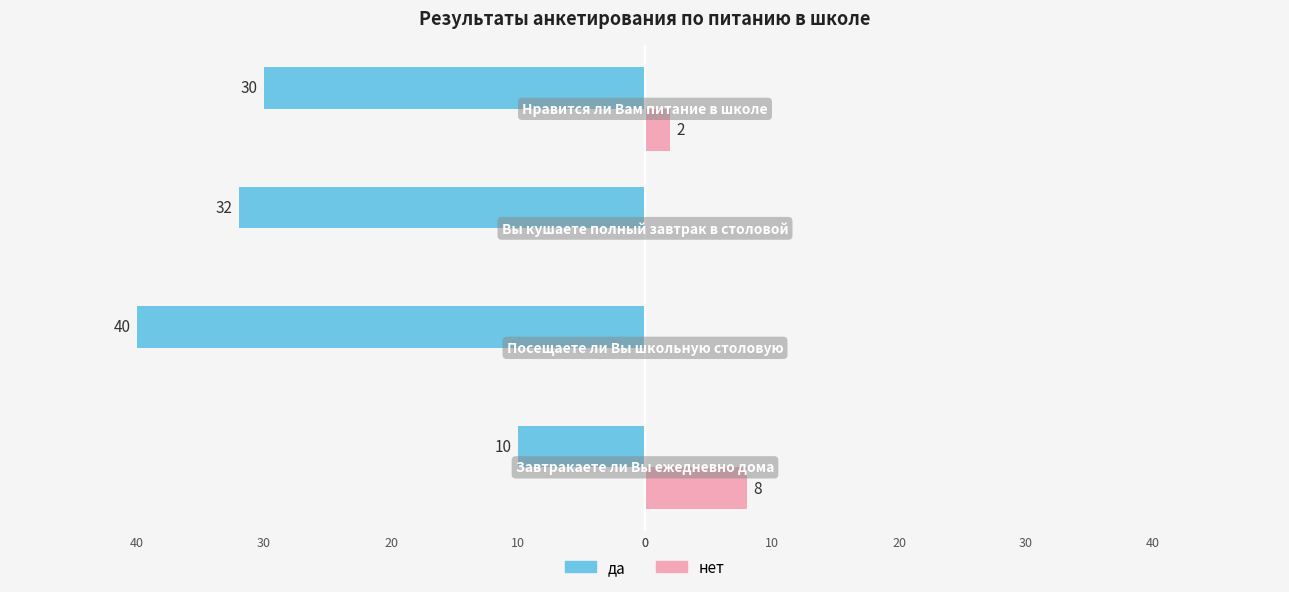

What are all the series names shown in the legend?

да, нет